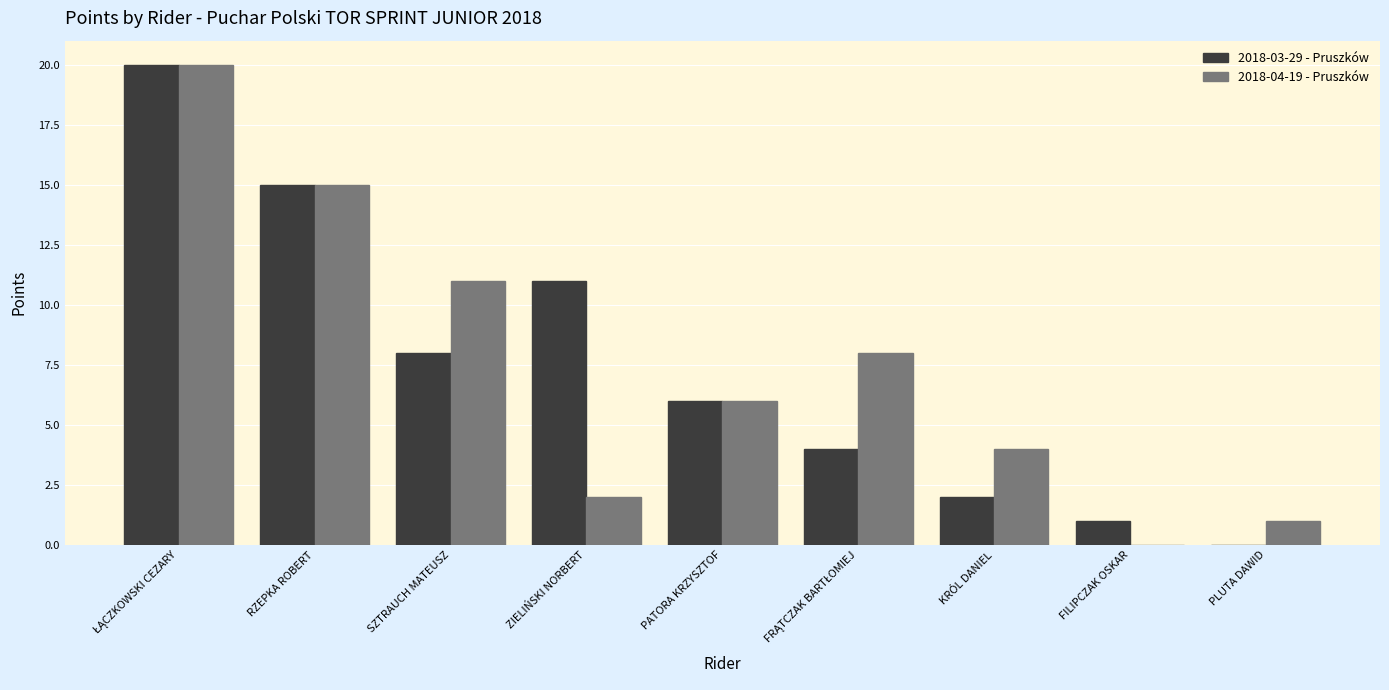

What is the highest value of the 2018-04-19 - Pruszków series?

20